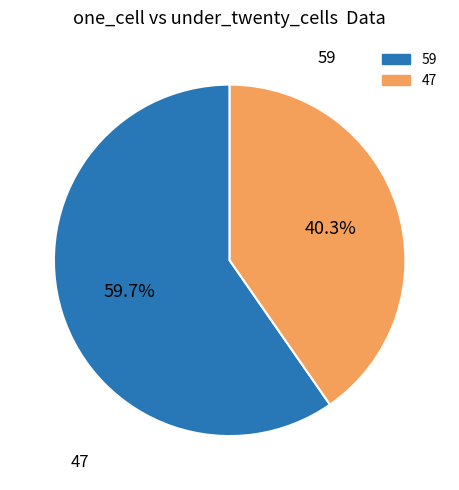

Does any single category account for the majority?

Yes